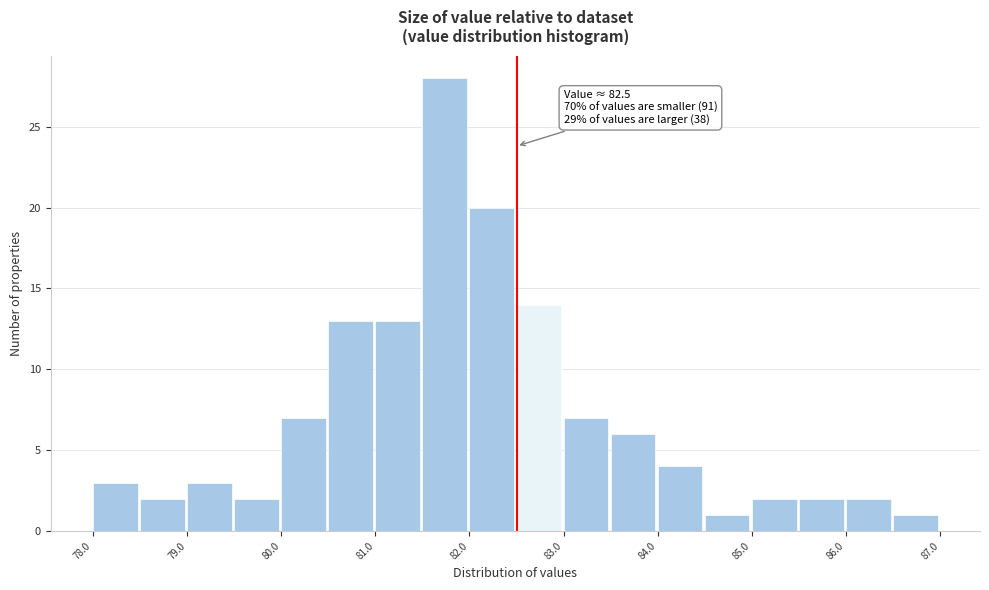

Which range on the x-axis has the tallest bar?

81.5 to 82.0